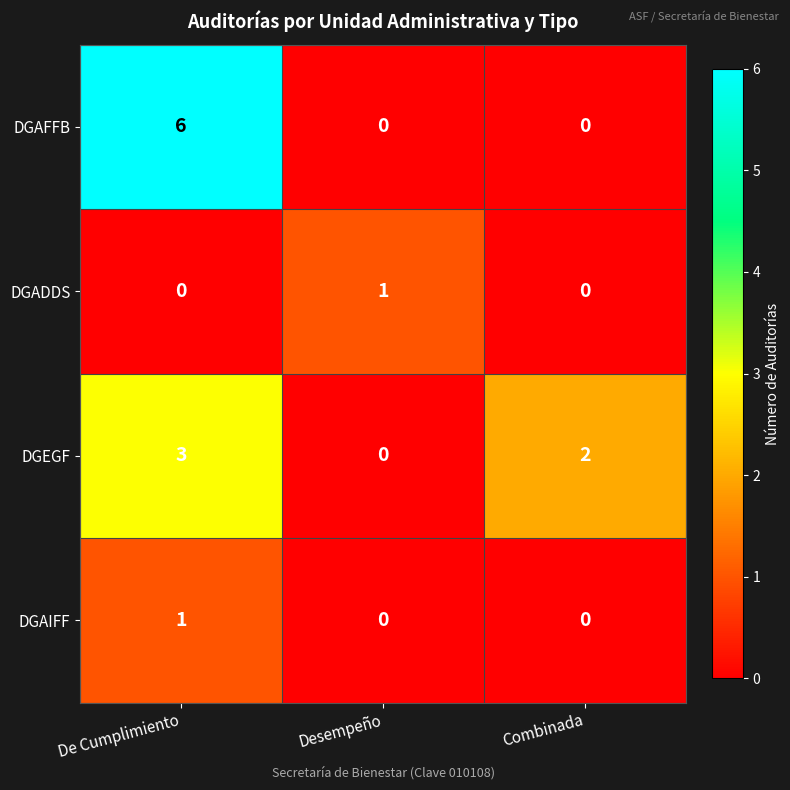

Reading right to left, list all the values displayed in this chart.

DGAFFB: 0	0	6
DGADDS: 0	1	0
DGEGF: 2	0	3
DGAIFF: 0	0	1